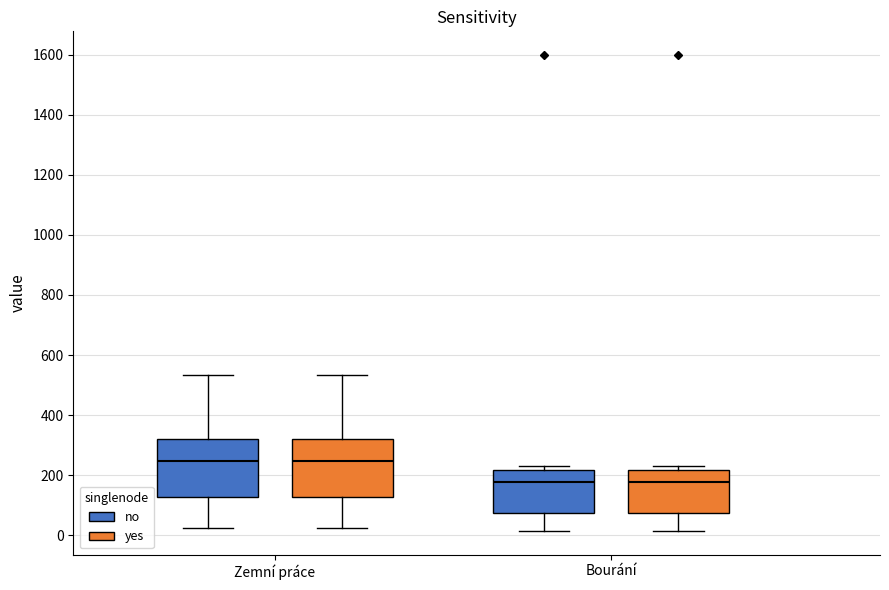

Reading left to right, read every box against the y-axis: the position of its median line, the range the box covers, and the ends of its whiskers. The values are not printed on the chart, so give them approximately, as read against the axis.

Zemní práce (no): median 240, box 120 to 320, whiskers 20 to 540
Zemní práce (yes): median 240, box 120 to 320, whiskers 20 to 540
Bourání (no): median 180, box 80 to 220, whiskers 20 to 240
Bourání (yes): median 180, box 80 to 220, whiskers 20 to 240